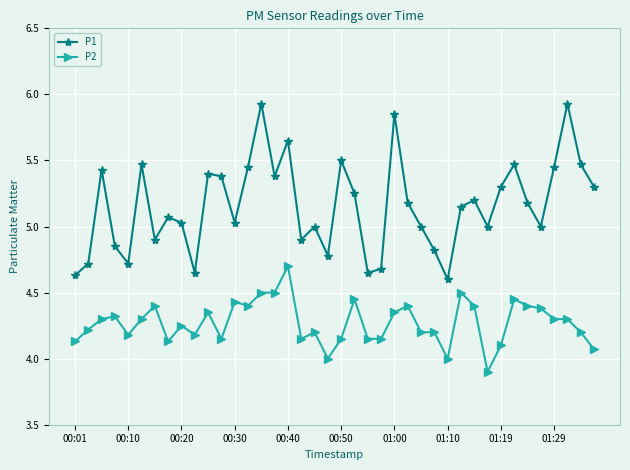

How many lines are shown in the chart?

2